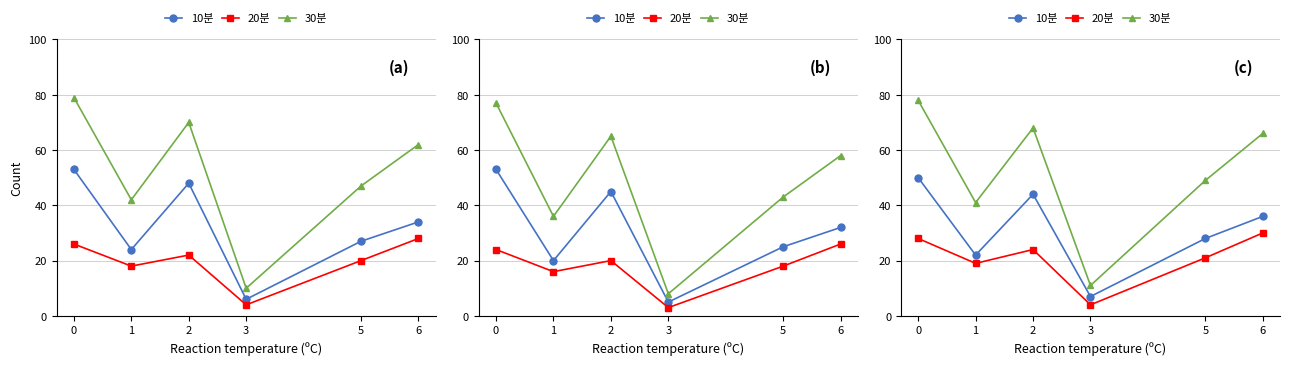

At 5, list the series in order from largest to smallest.

30분, 10분, 20분